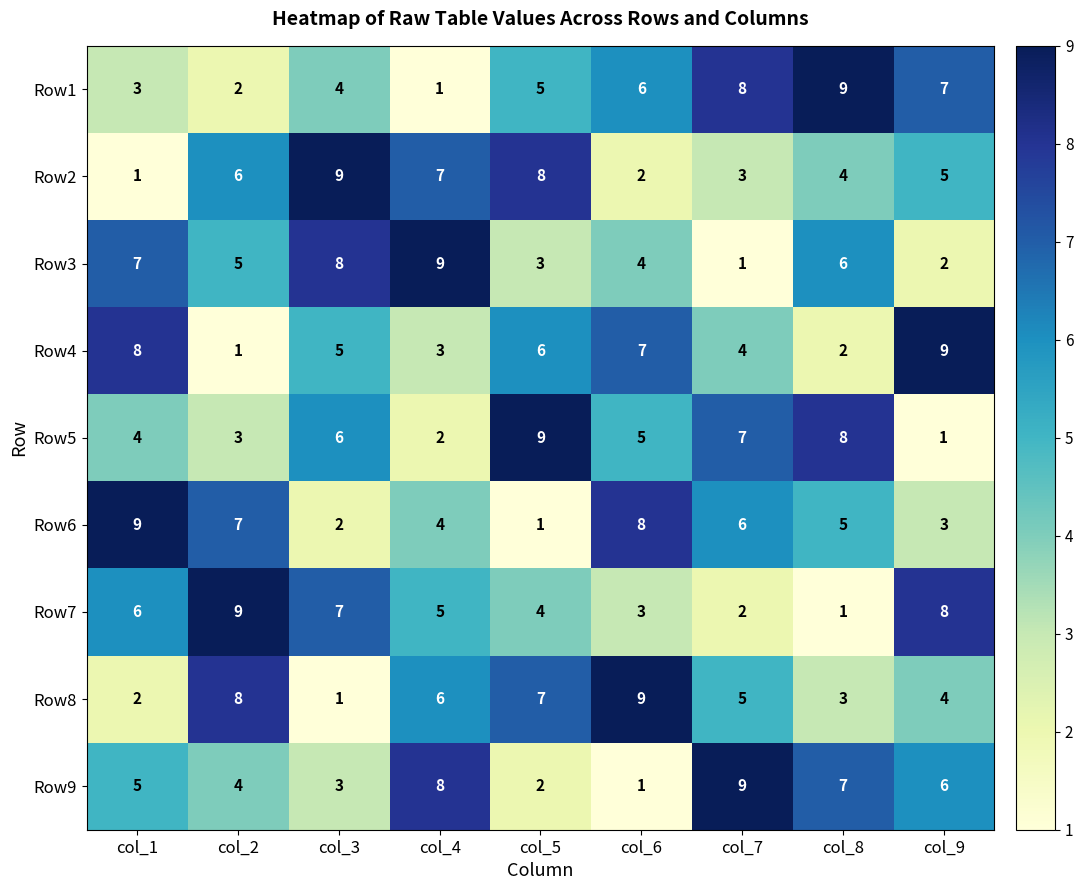

What is the spread (max minus min) of values at col_4?

8